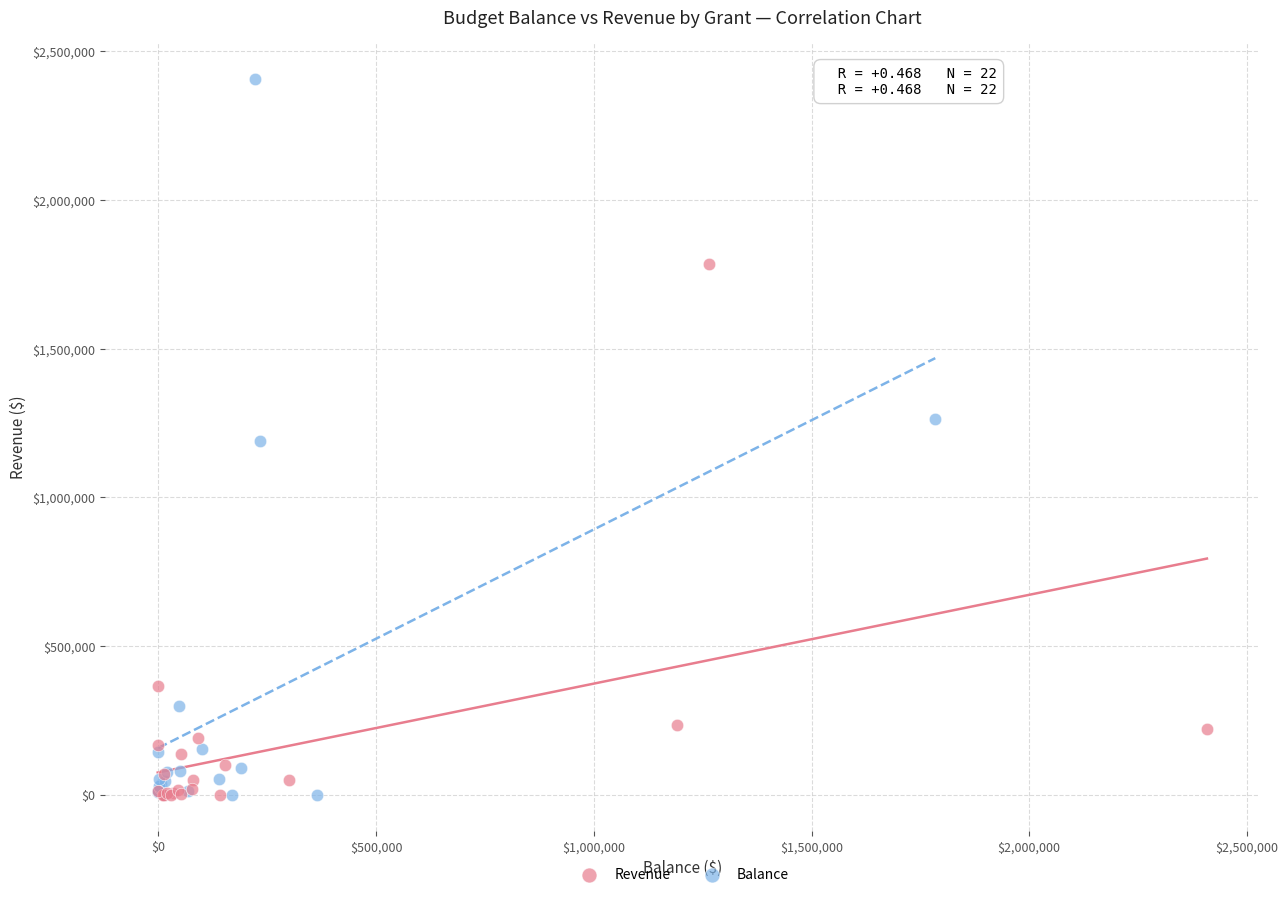

Which series has the widest spread of Y values?

Balance